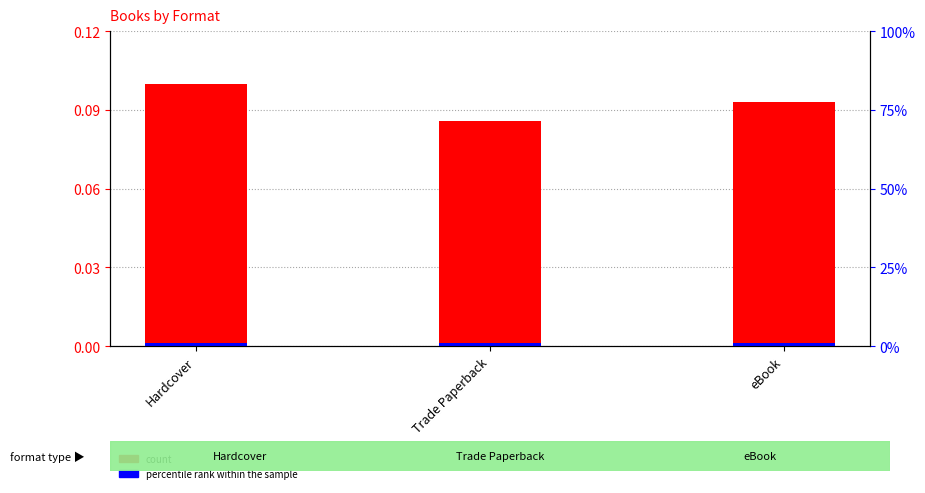

How many bars are there in total?

6